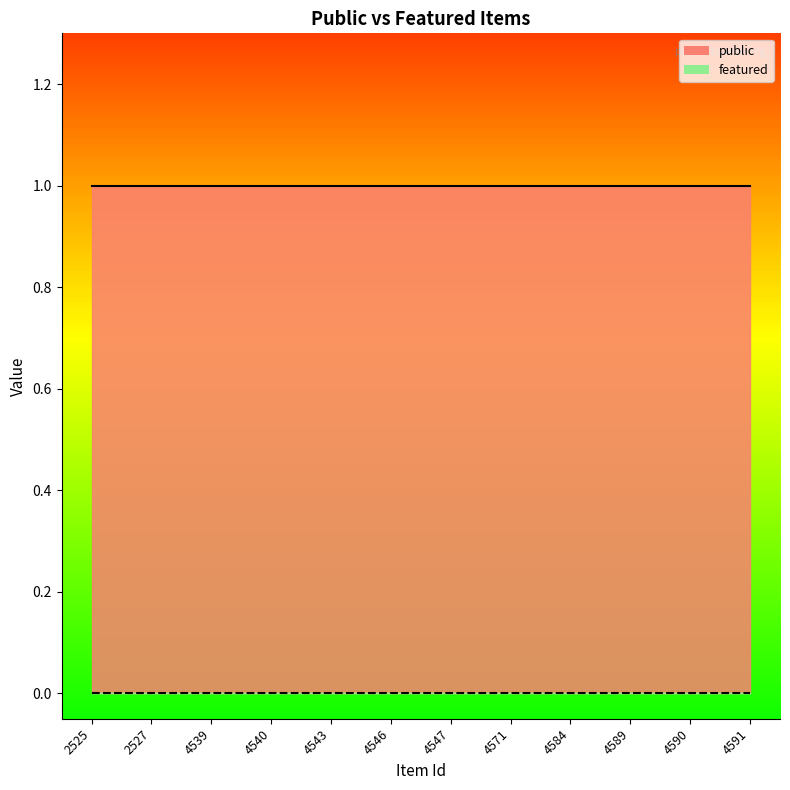

Is it true that public equals 1 at 2527?

True